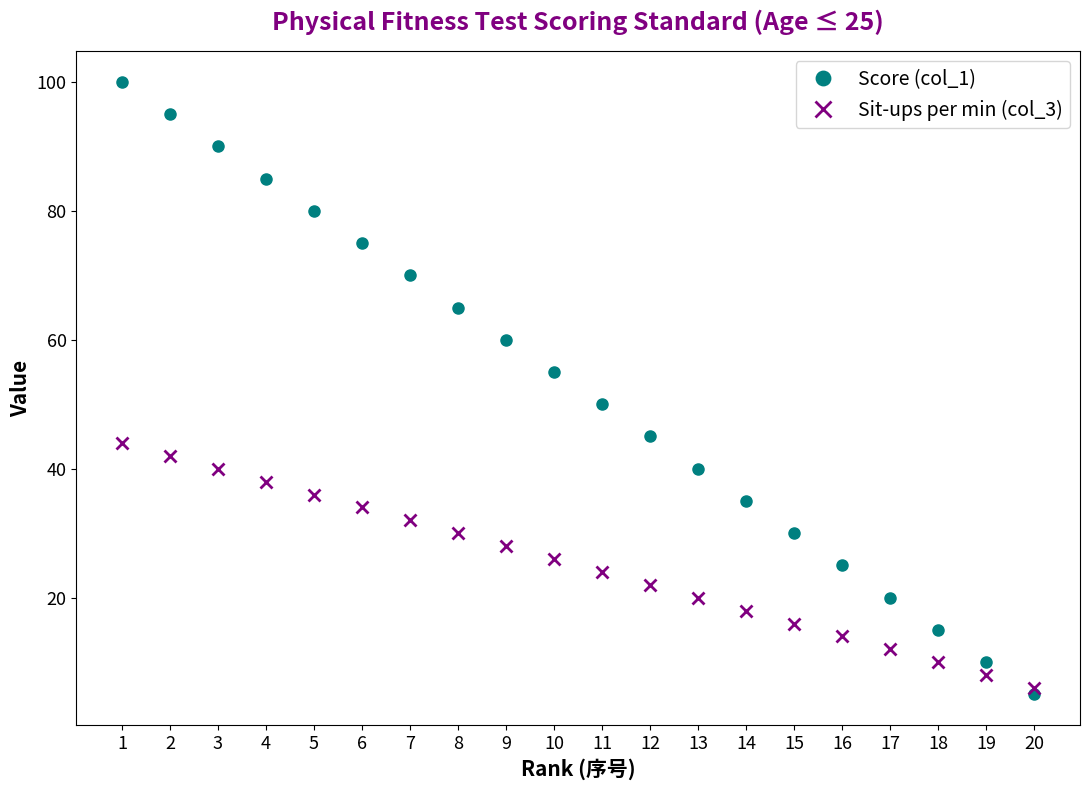

True or false: Score (col_1) has more than 1 points higher than both neighbors.

False